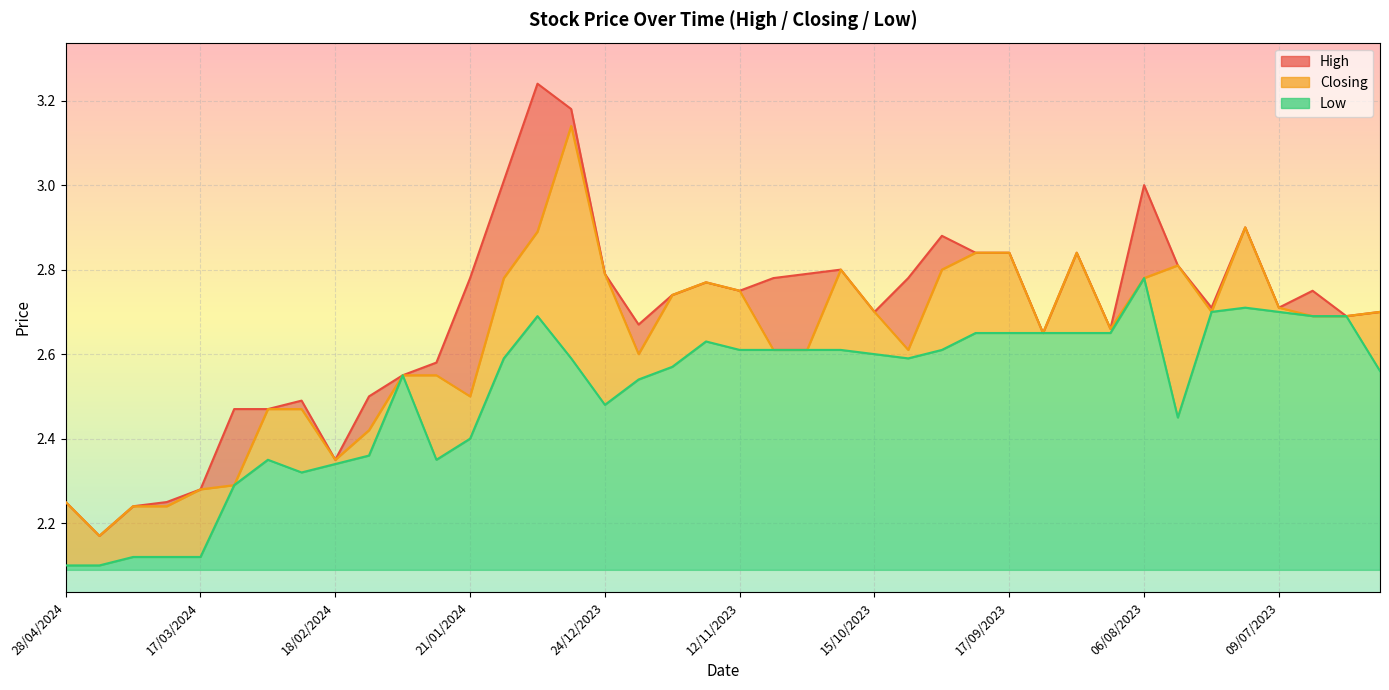

What is the sum of the Low values at 18/06/2023 and 10/03/2024?

4.8